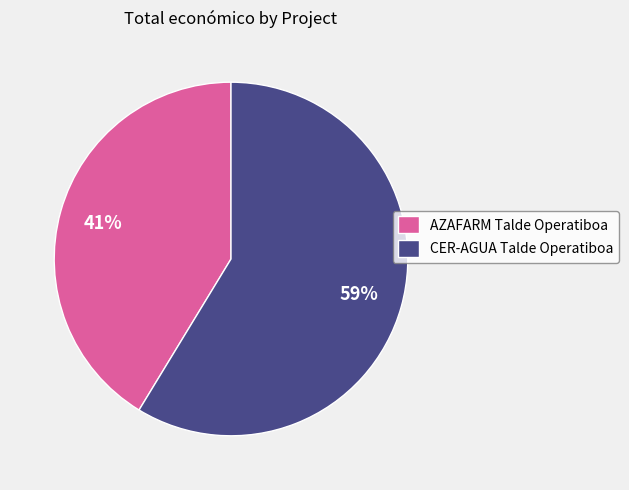

How many segments does this pie chart have?

2